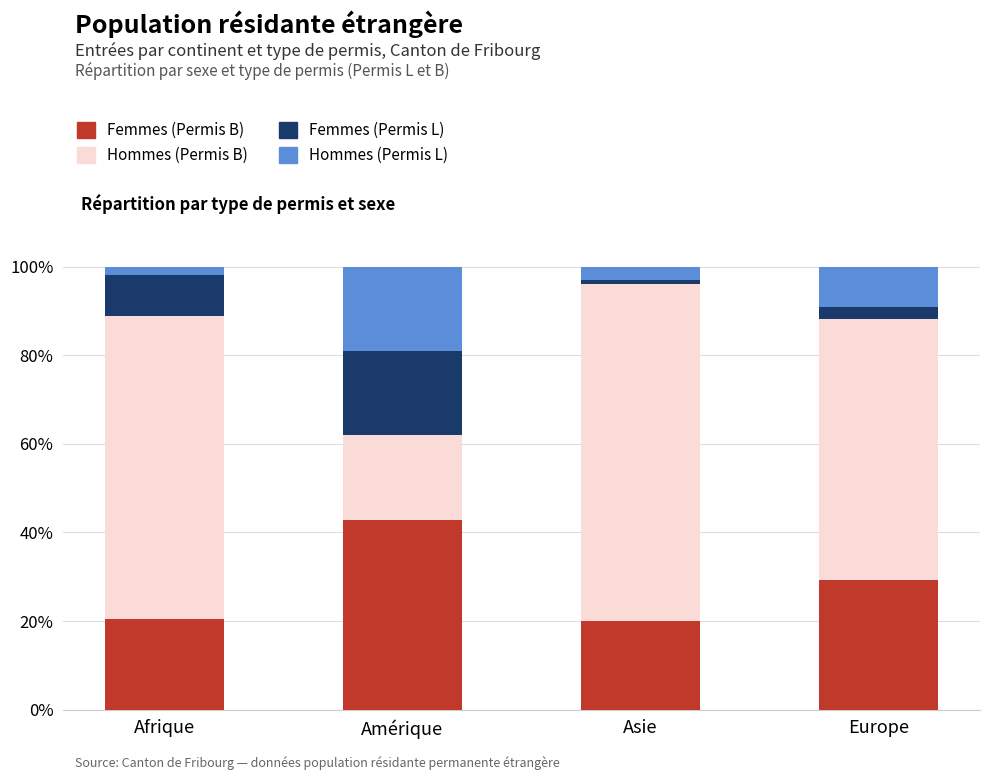

What is the minimum value for Femmes (Permis B)?

20.0